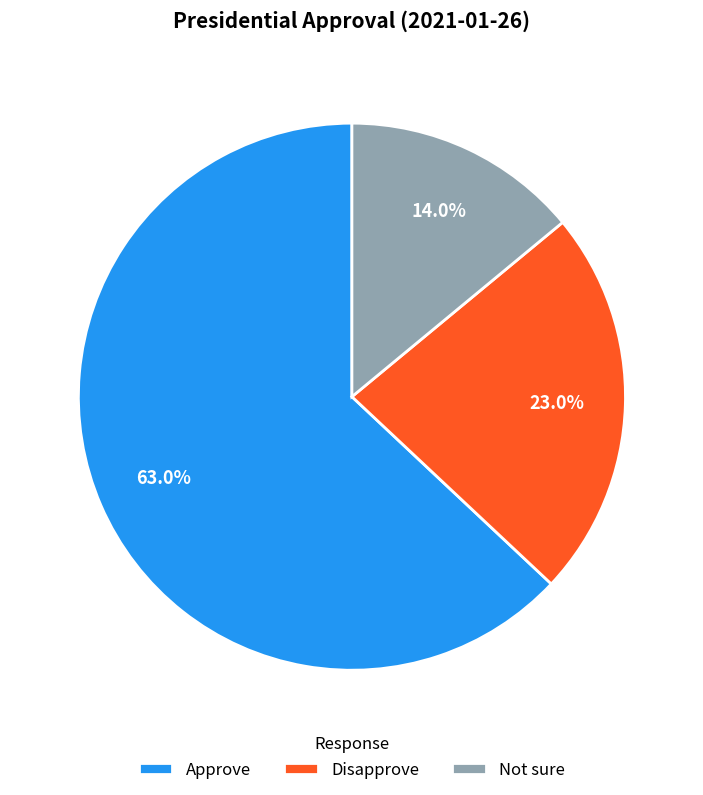

What is the total percentage of Approve and Not sure?

77.0%